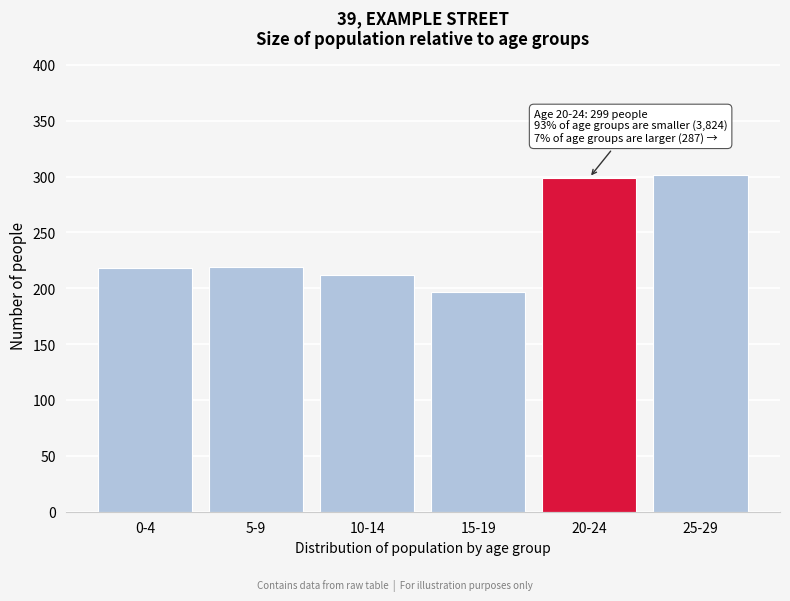

What is the difference between the maximum and second lowest values?

89